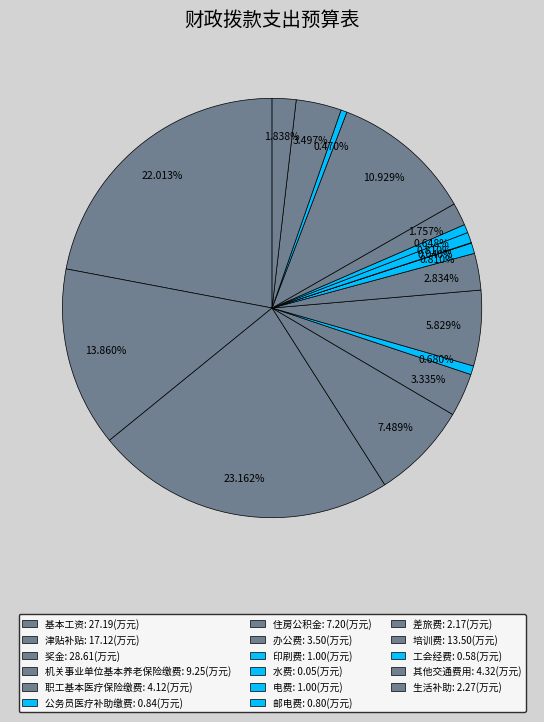

What is the largest slice in the pie chart?

奖金